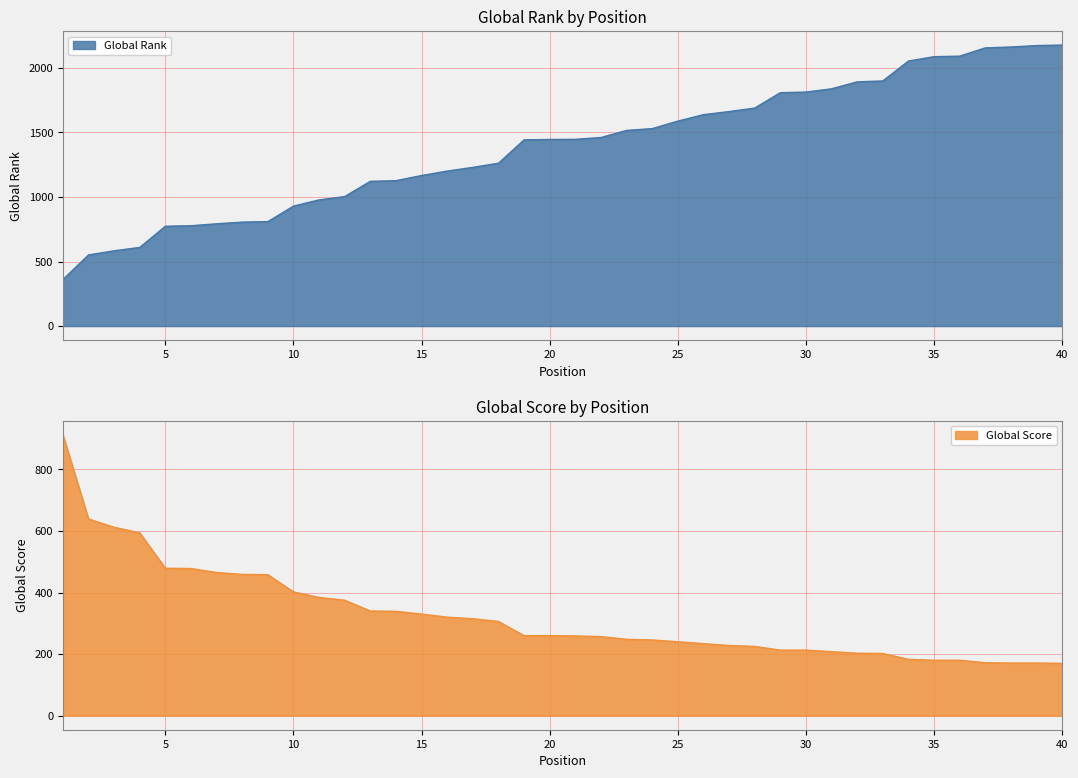

After their last crossing, which series has the higher values: Global Rank or Global Score?

Global Rank